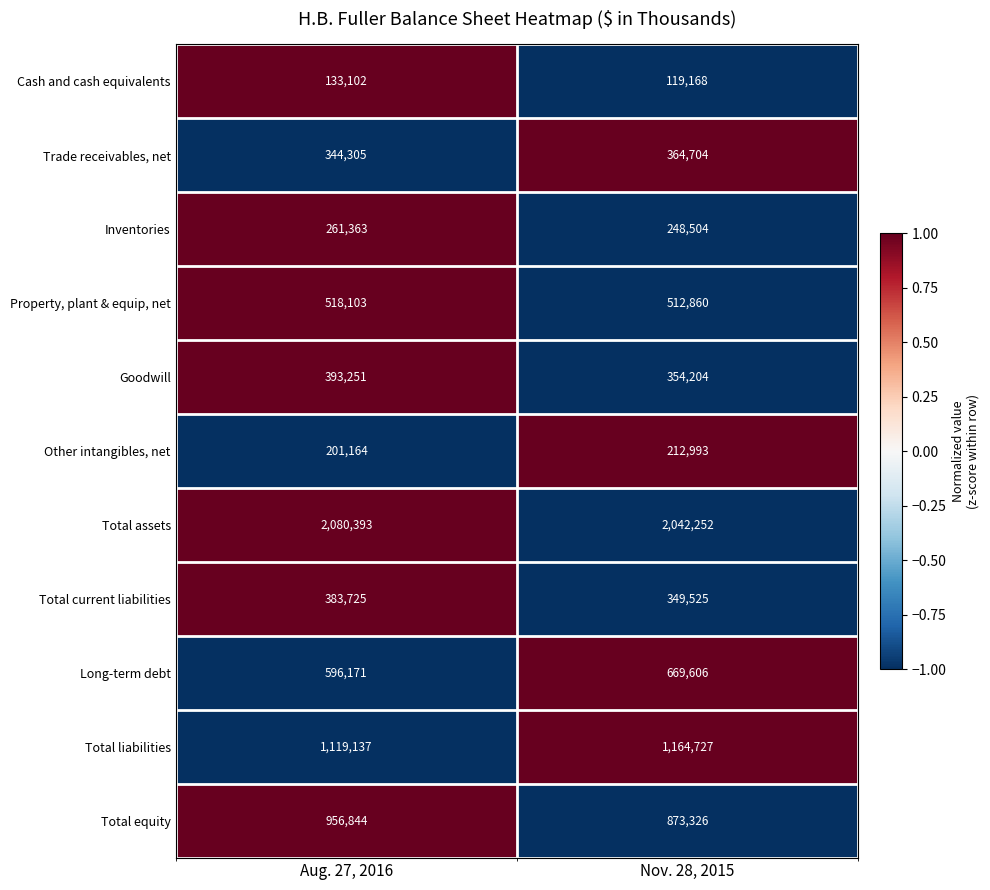

What is the spread (max minus min) of values at Aug. 27, 2016?

1947291